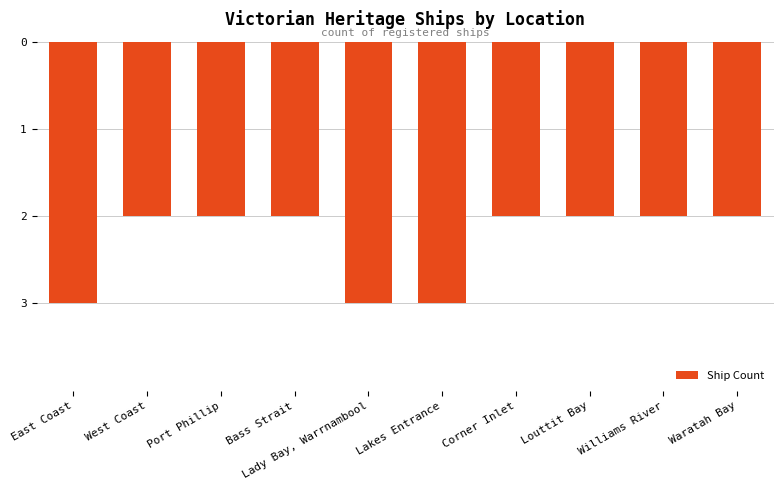

The value at Williams River is -2. True or false?

True